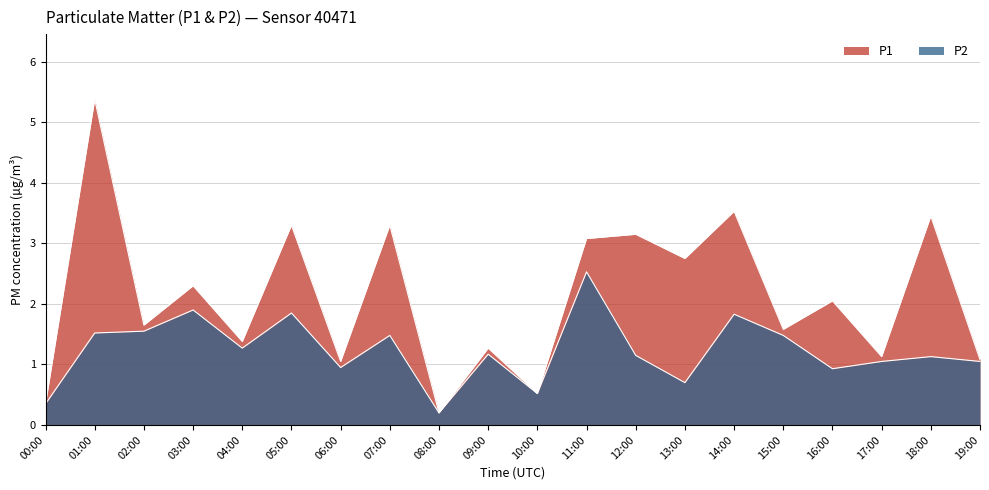

What is the difference between the maximum and minimum values in the P2 series?

2.3